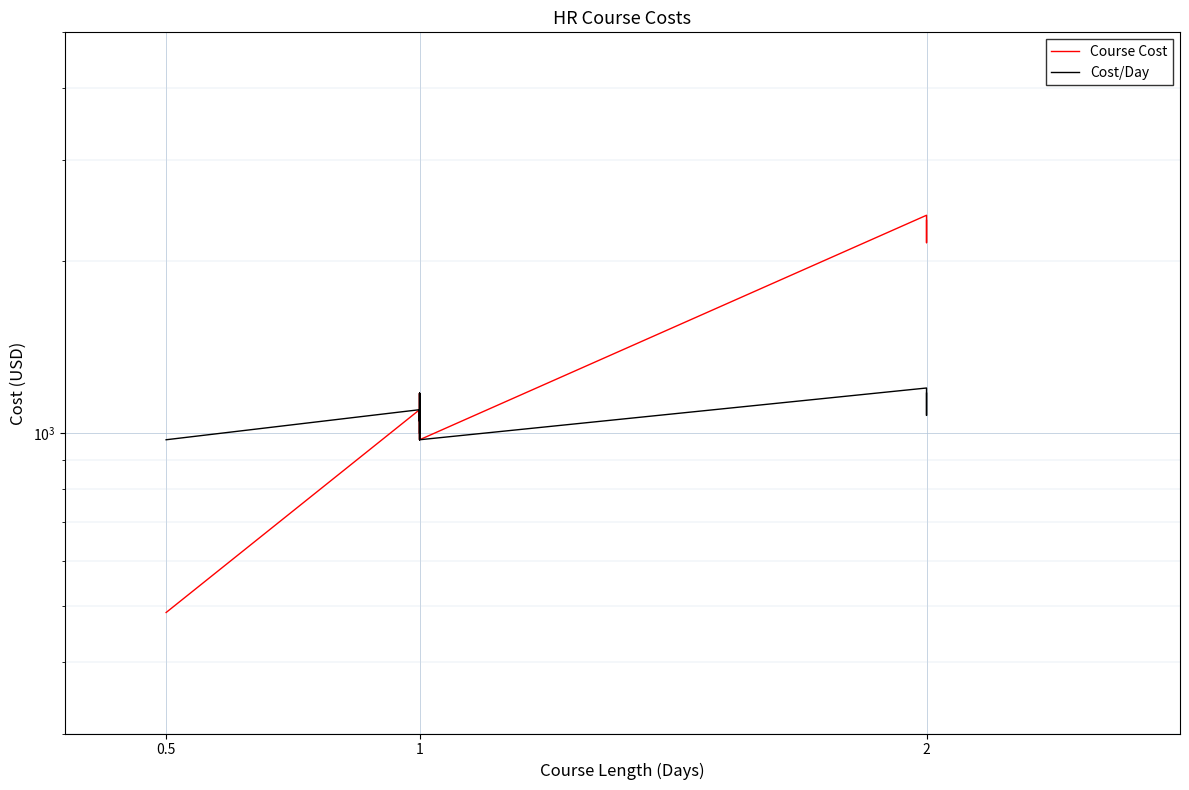

Is this an area chart (filled region under the line)?

No